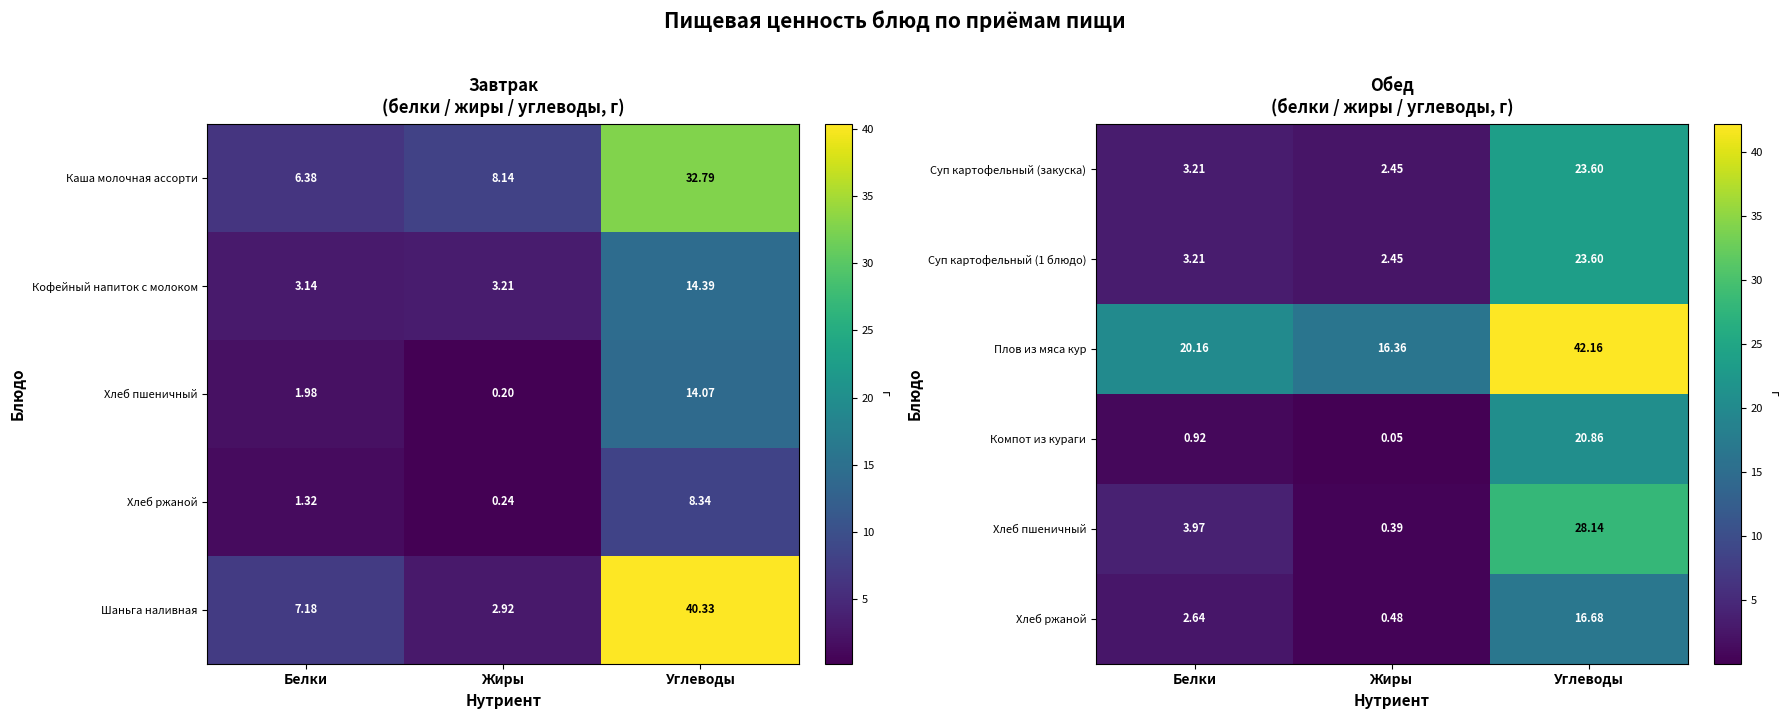

Is it true that Компот из кураги equals 20.9 at Углеводы?

True